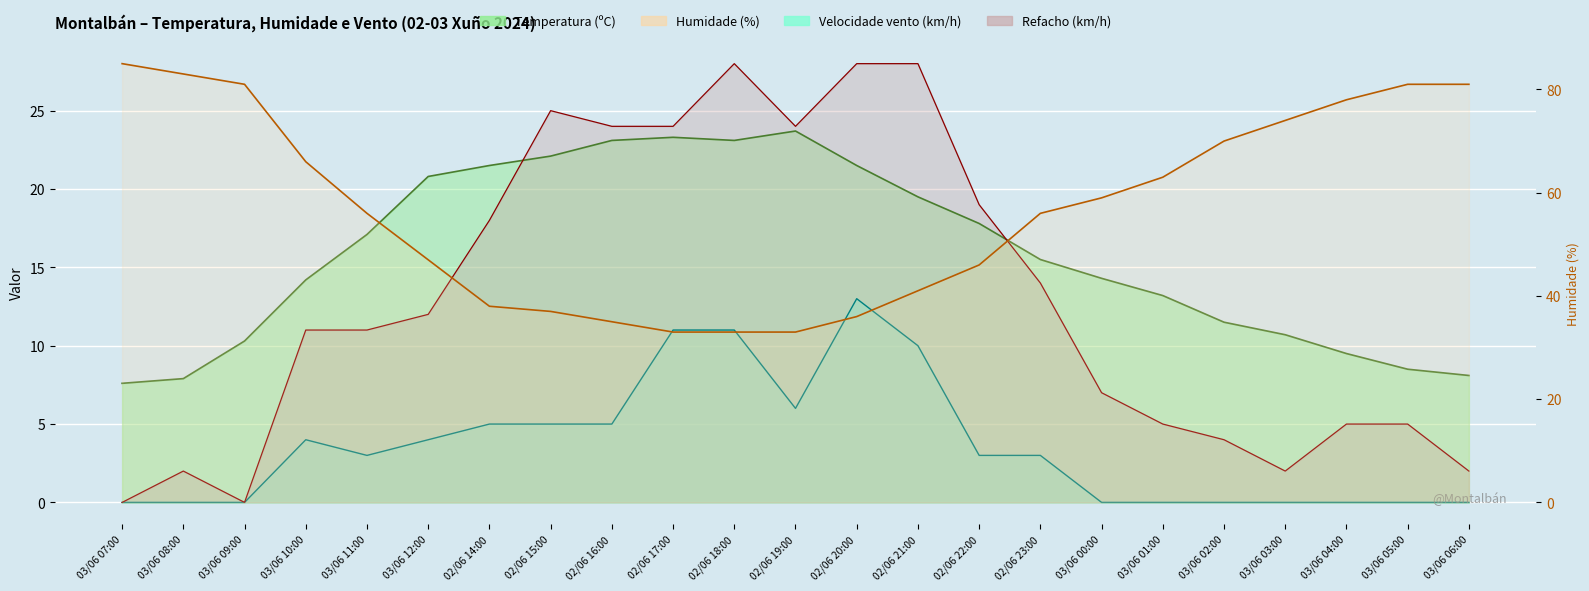

Between 03/06 10:00 and 02/06 19:00, which series saw the biggest shift?

Humidade